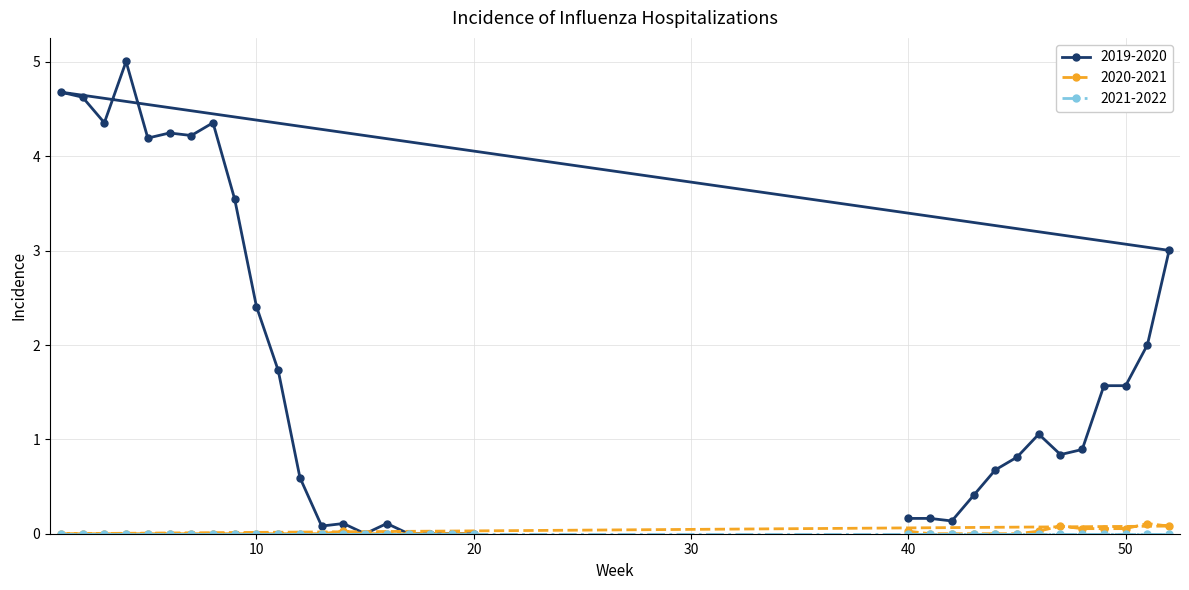

True or false: 2020-2021 has more than 1 interior local peaks.

True